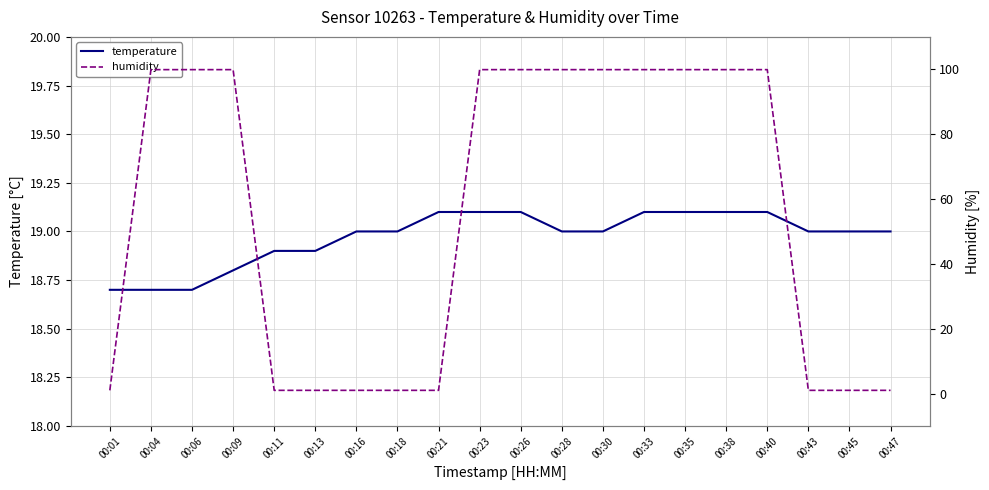

True or false: temperature has more than 2 interior local peaks.

False